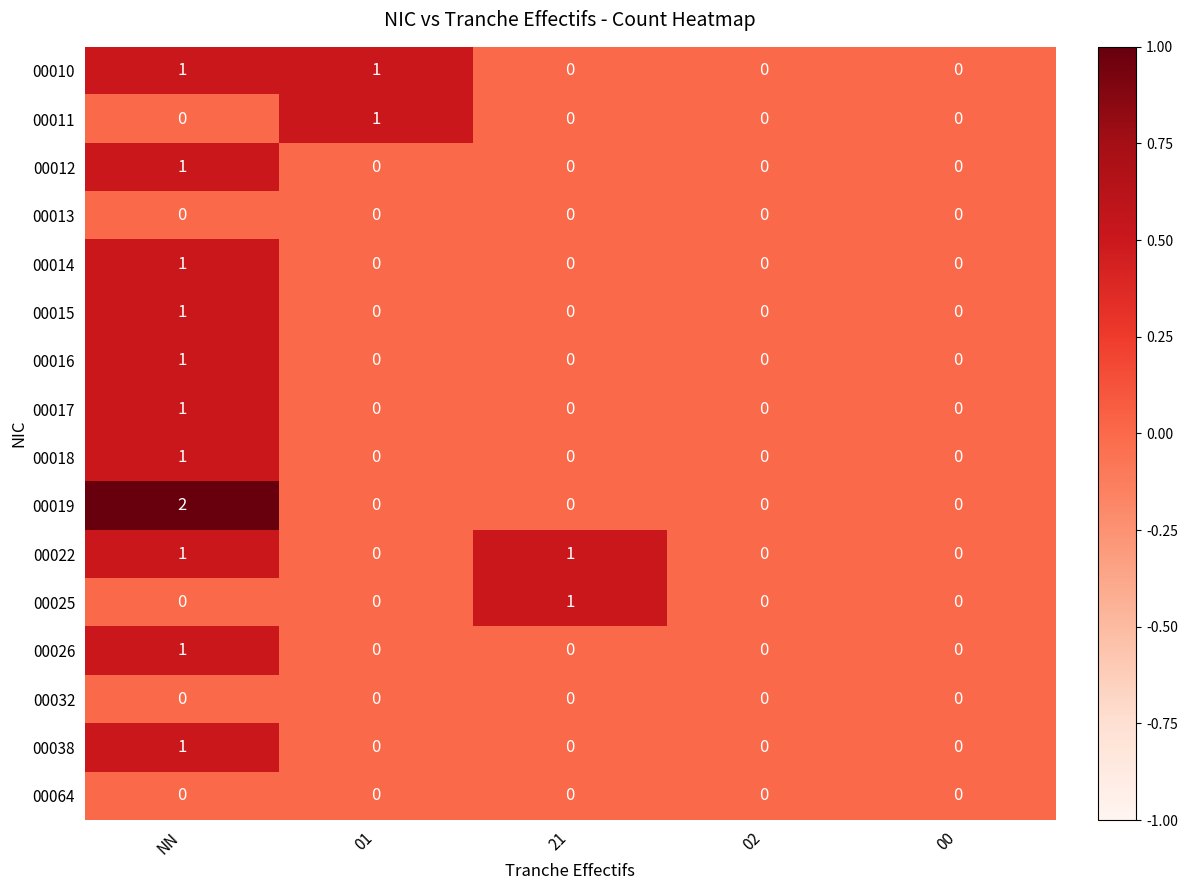

What is the difference between the highest and lowest values at 01?

1